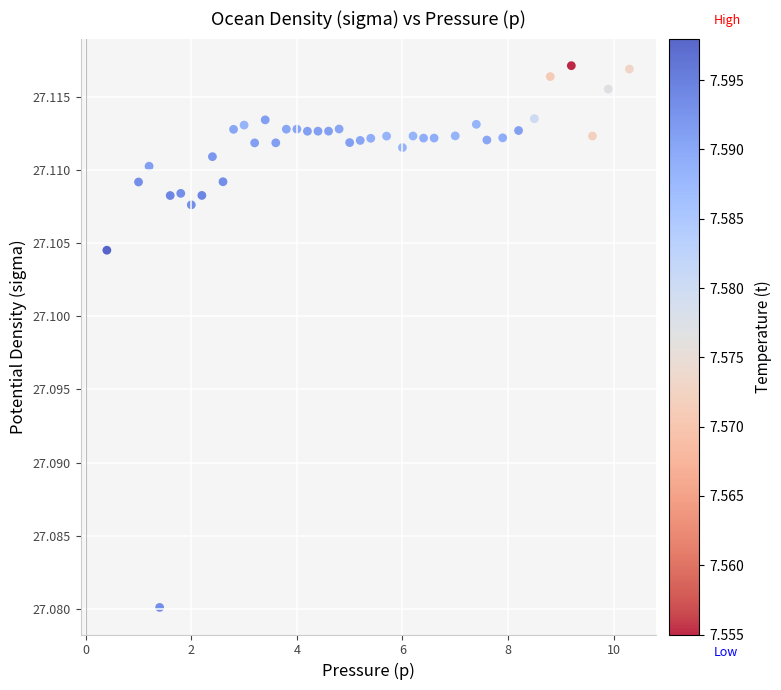

What is the range of X values (max minus min)?

9.9